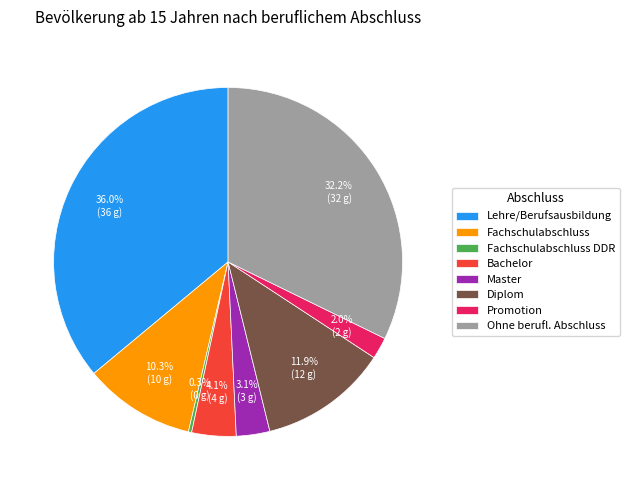

Which slice is the smallest?

Fachschulabschluss DDR